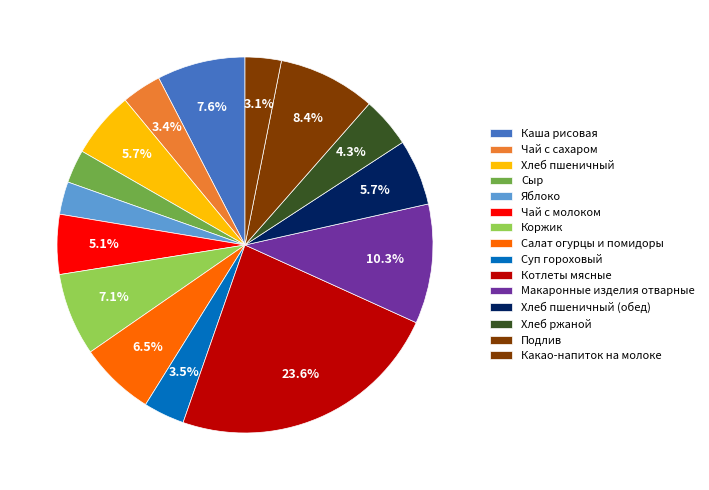

Is it true that Салат огурцы и помидоры is 15% of the pie?

False